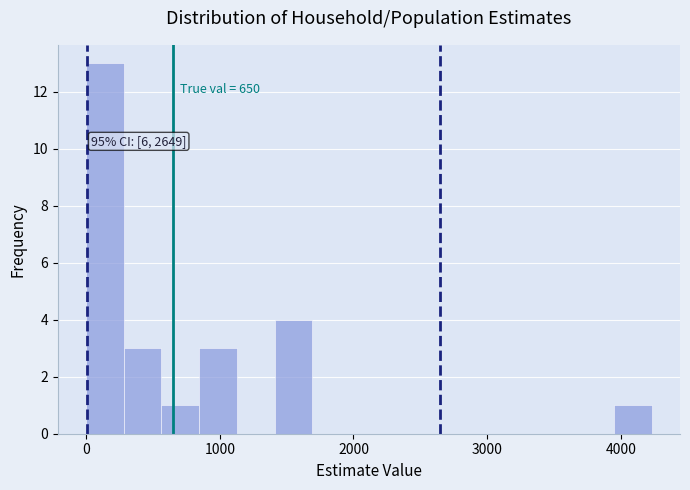

Read against the x-axis, roughly where is the centre of the tallest bar?

100